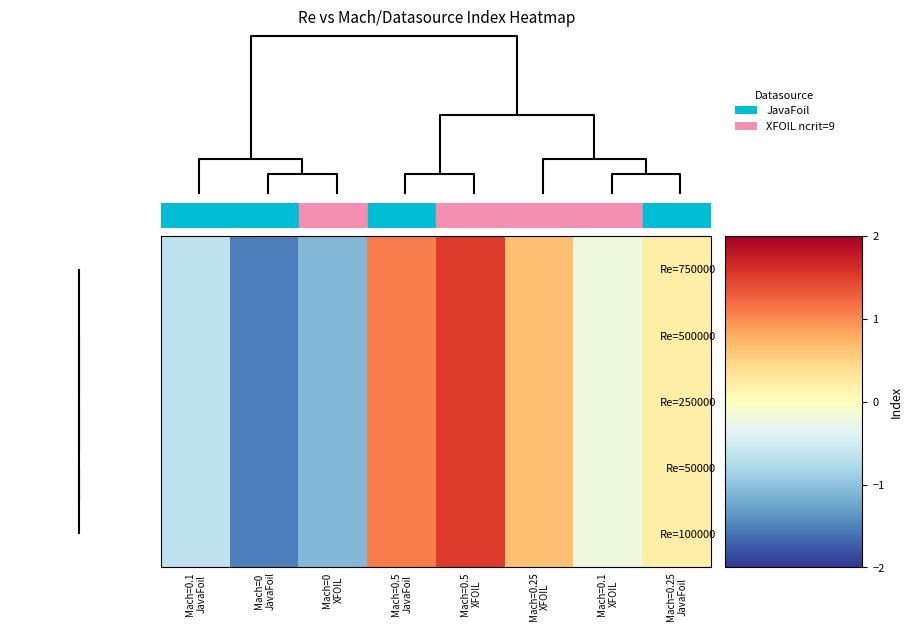

At how many categories does at least one series exceed -1?

6